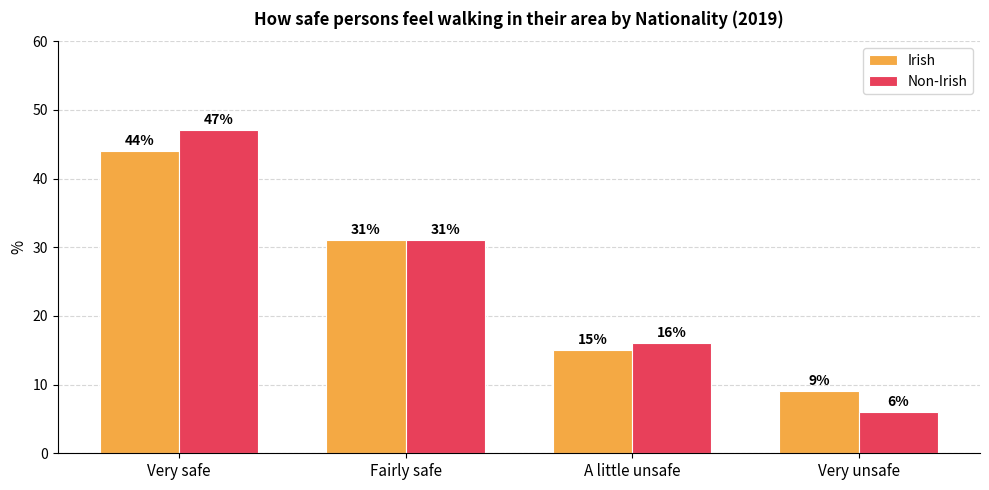

List the labels in order of Non-Irish value, smallest first.

Very unsafe, A little unsafe, Fairly safe, Very safe